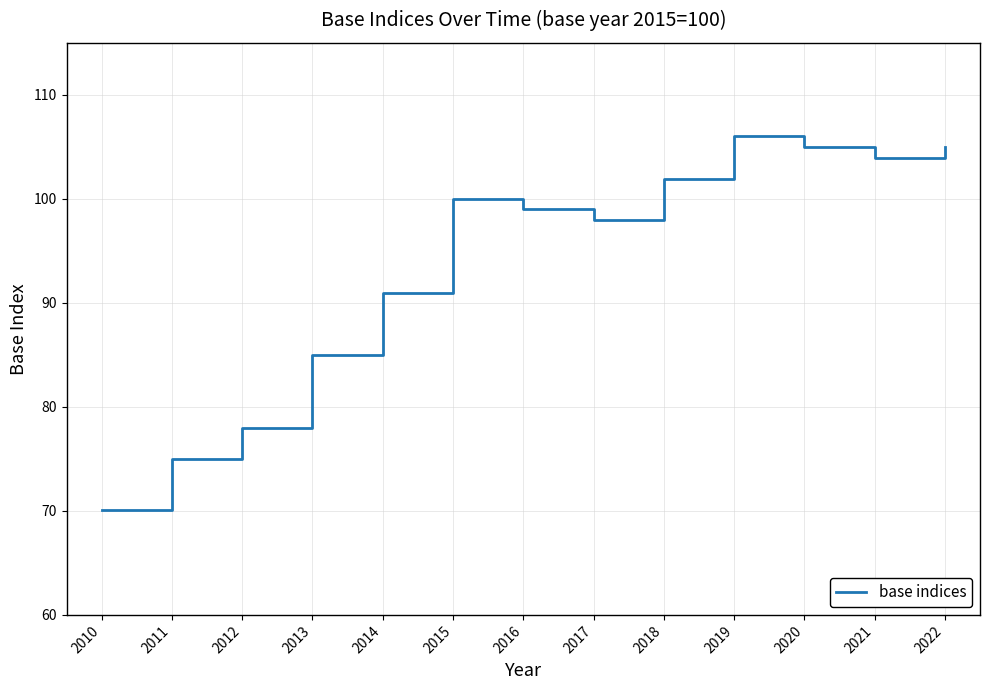

How many categories are shown in the chart?

13